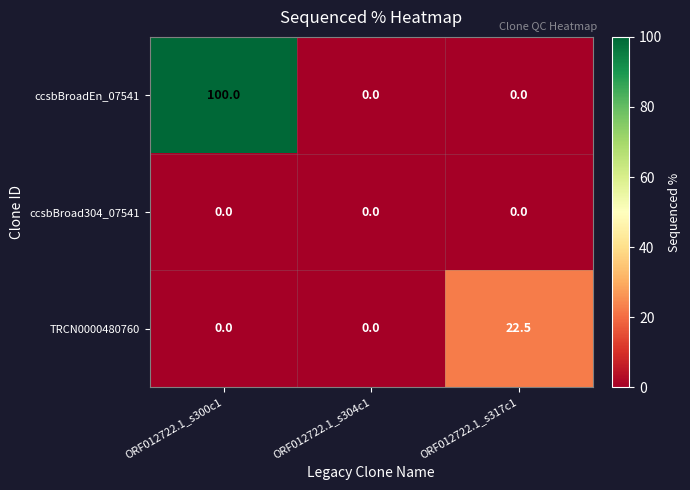

What is the difference between the highest and lowest values at ORF012722.1_s300c1?

100.0